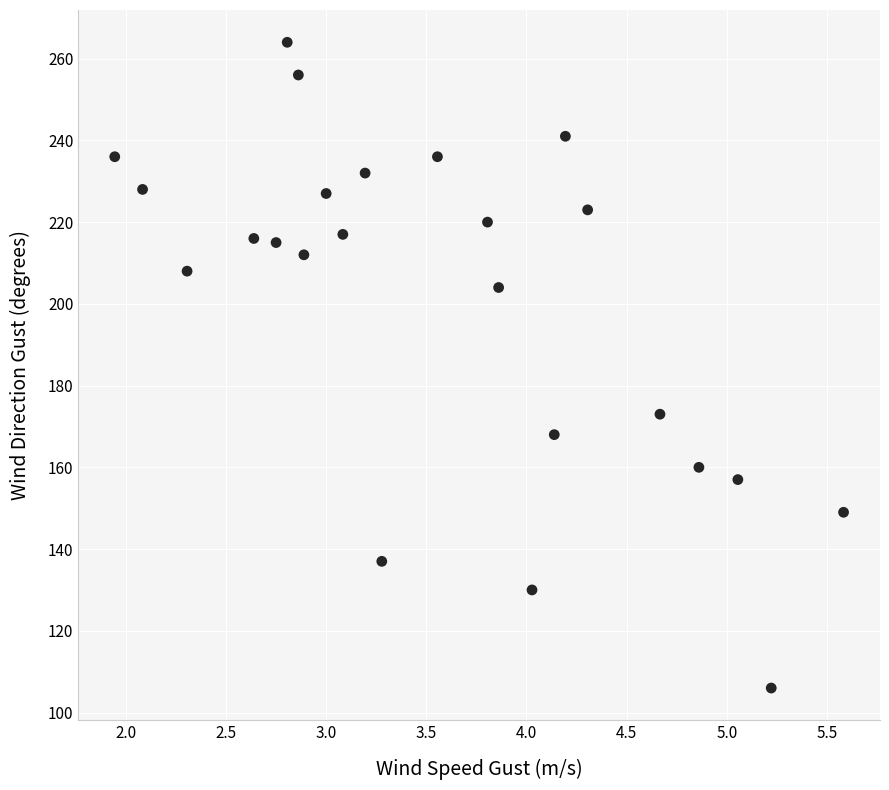

What is the range of Y values (max minus min)?

158